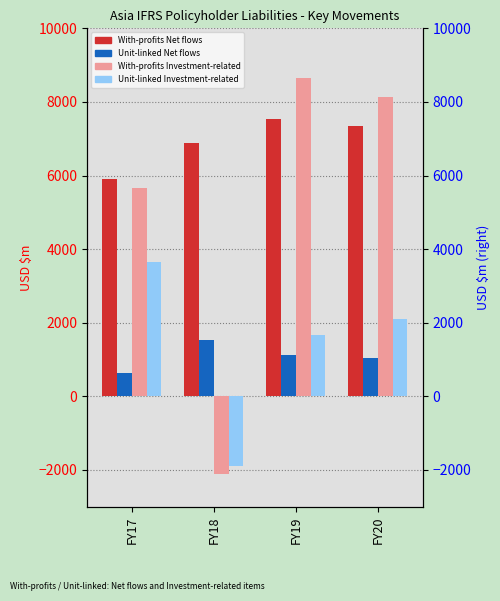

Does the chart contain any negative values?

Yes